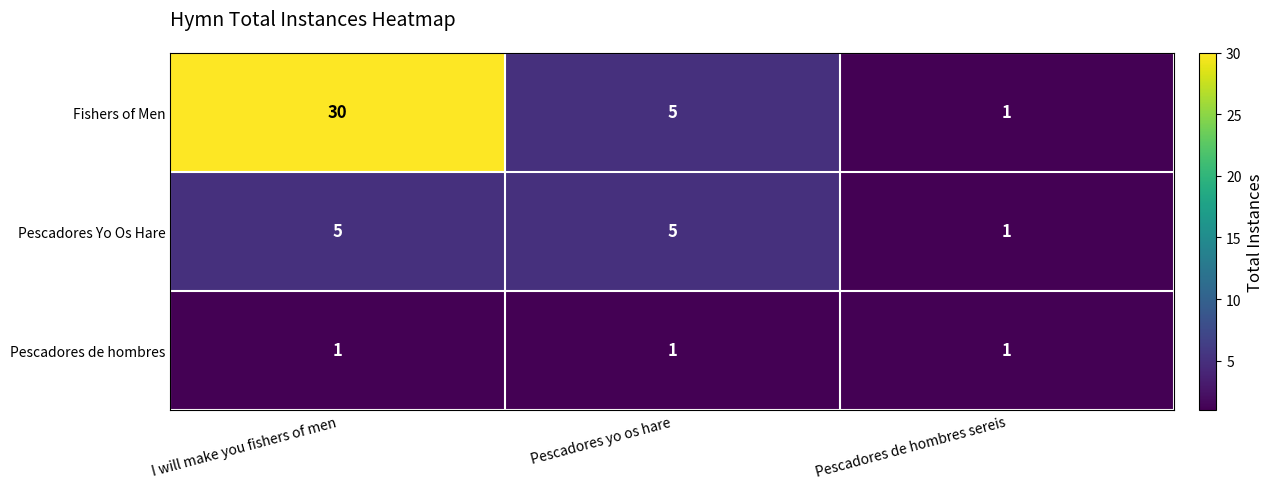

Is it true that Fishers of Men equals 30 at I will make you fishers of men?

True